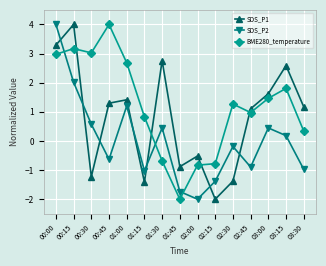

Between which two adjacent categories do SDS_P2 and SDS_P1 first intersect?

00:00 and 00:15